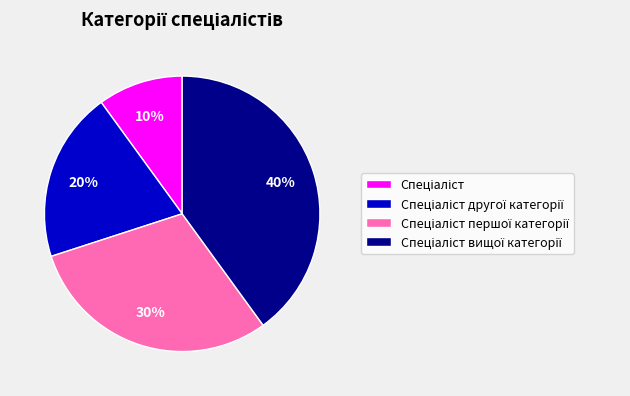

Is there any slice that represents more than half of the pie?

No